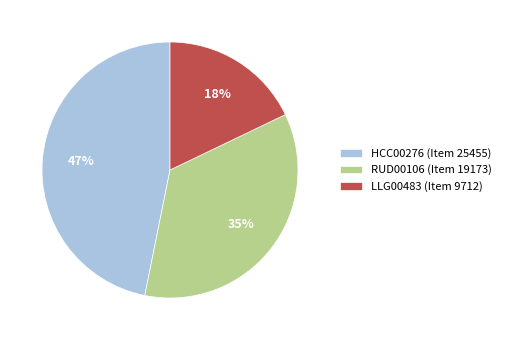

Rank the categories by value from highest to lowest.

HCC00276 (Item 25455), RUD00106 (Item 19173), LLG00483 (Item 9712)